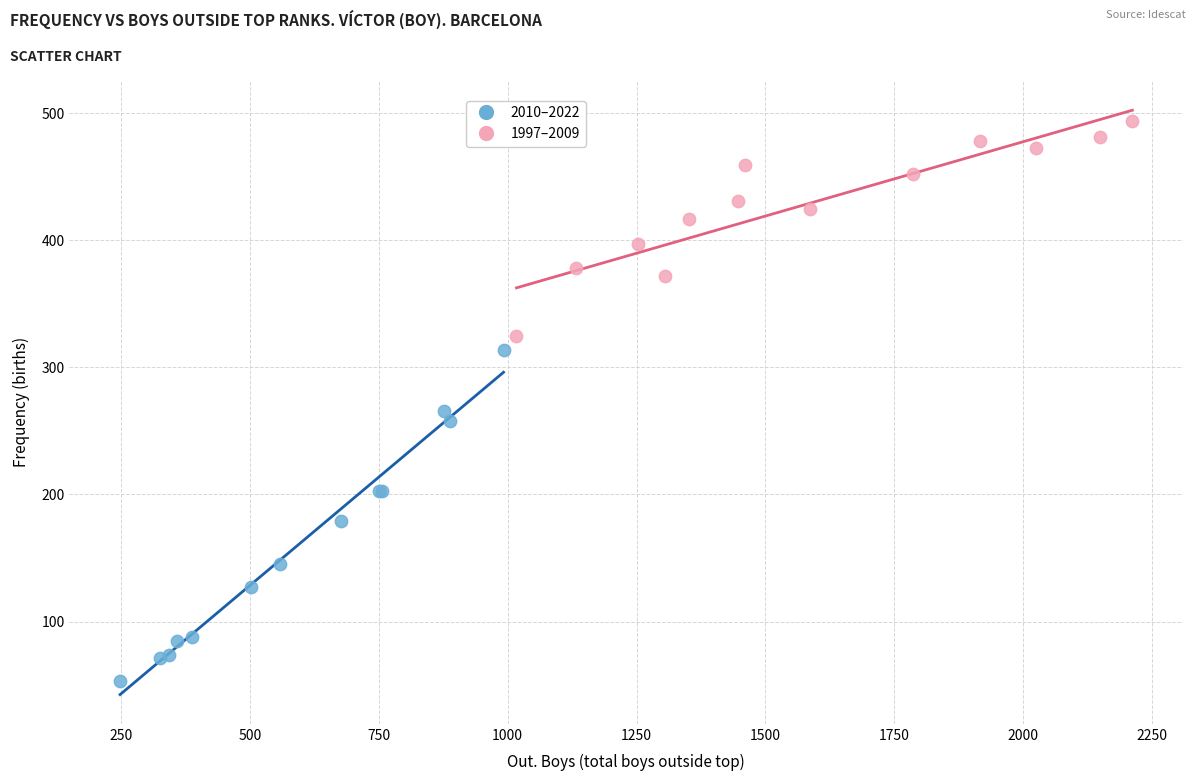

What are all the series names shown in the legend?

2010–2022, 1997–2009